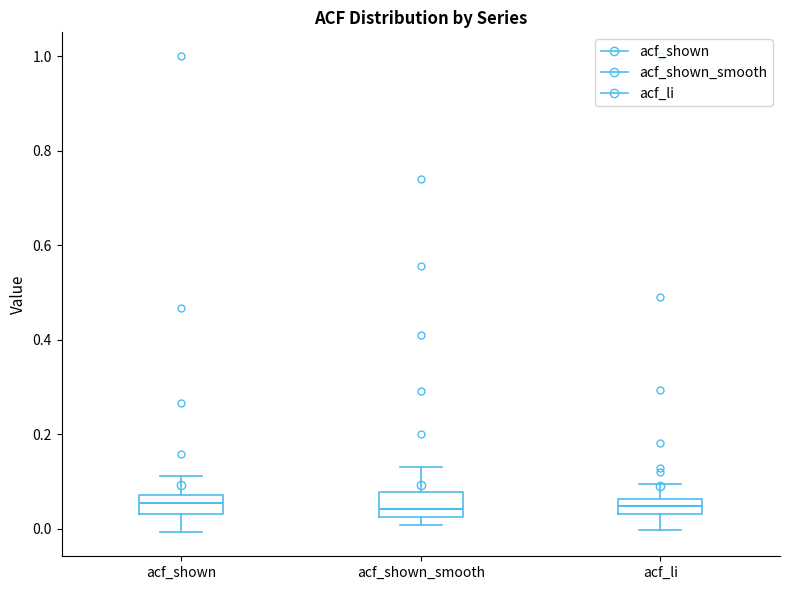

Reading left to right, read every box against the y-axis: the position of its median line, the range the box covers, and the ends of its whiskers. The values are not printed on the chart, so give them approximately, as read against the axis.

acf_shown: median 0.06, box 0.04 to 0.08, whiskers 0.00 to 0.12
acf_shown_smooth: median 0.04, box 0.02 to 0.08, whiskers 0.00 to 0.14
acf_li: median 0.04 (inside the box), box 0.04 to 0.06, whiskers 0.00 to 0.10